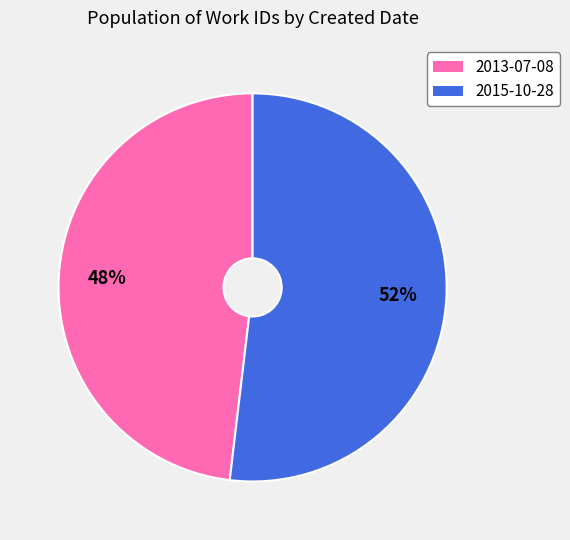

What is the majority slice?

2015-10-28